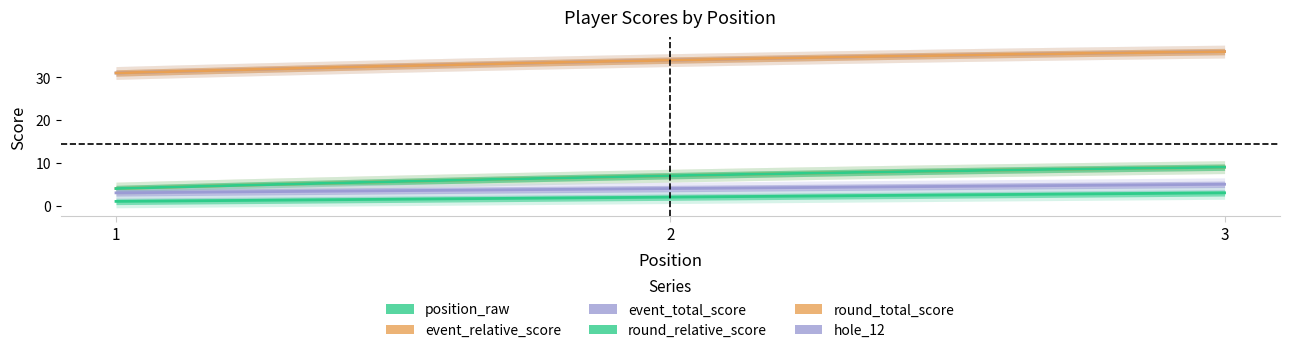

Read the round_total_score value at 1.

31